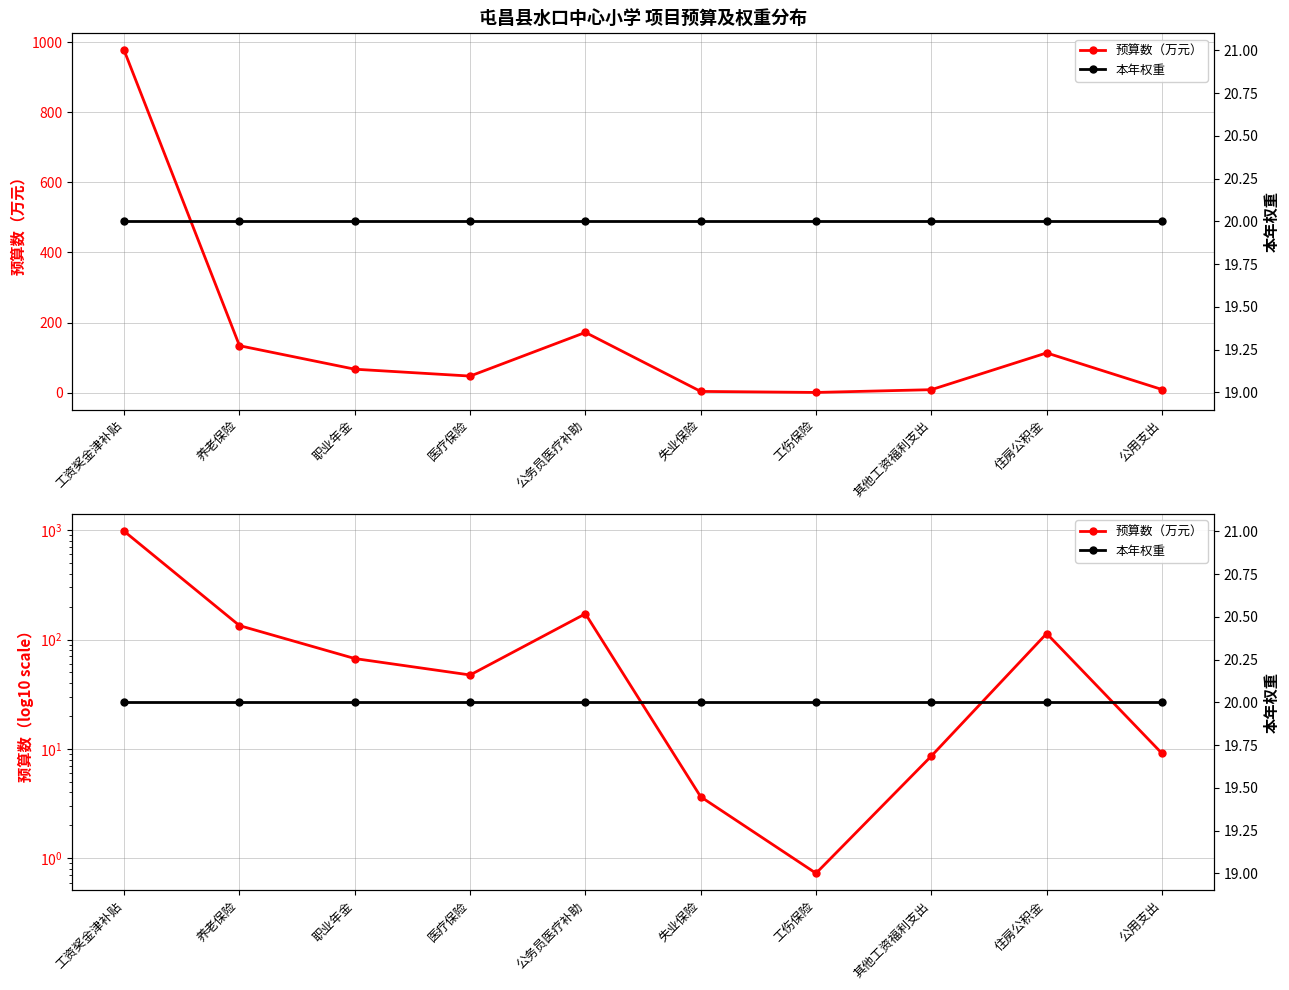

True or false: 本年权重 has more than 1 interior local peaks.

False